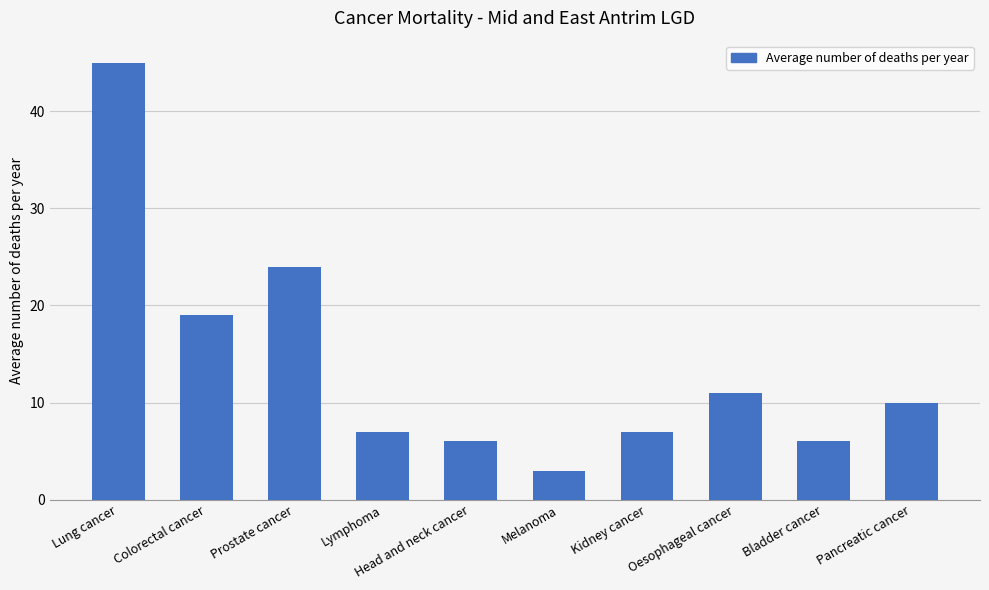

The chart shows a value of 10 at Bladder cancer. True or false?

False